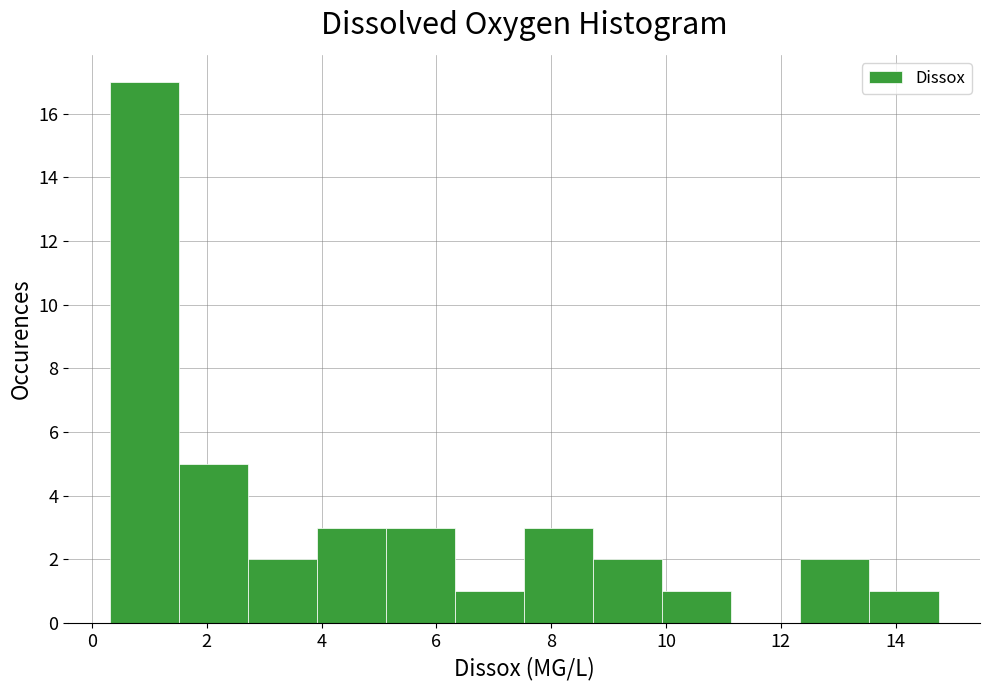

Reading left to right, list every bar in this chart as the range it spans on the x-axis followed by its height. Neither the bar edges nor the heights are printed on the chart, so give them approximately, as read against the axes.

0.4 to 1.6: 17
1.6 to 2.8: 5
2.8 to 4.0: 2
4.0 to 5.2: 3
5.2 to 6.4: 3
6.4 to 7.6: 1
7.6 to 8.8: 3
8.8 to 10.0: 2
10.0 to 11.2: 1
11.2 to 12.4: 0
12.4 to 13.6: 2
13.6 to 14.8: 1